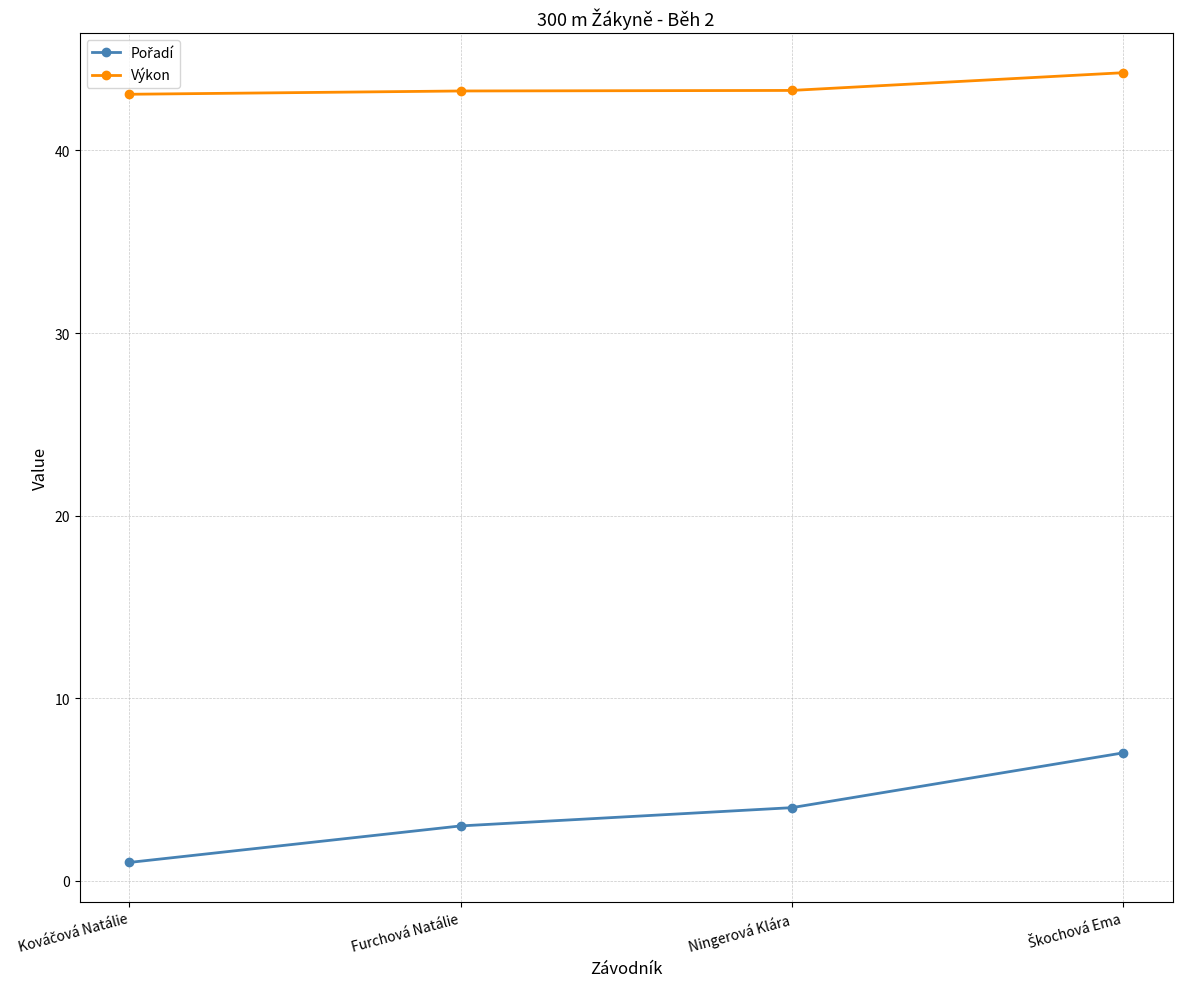

What is the difference between the maximum and minimum values in the Výkon series?

1.2